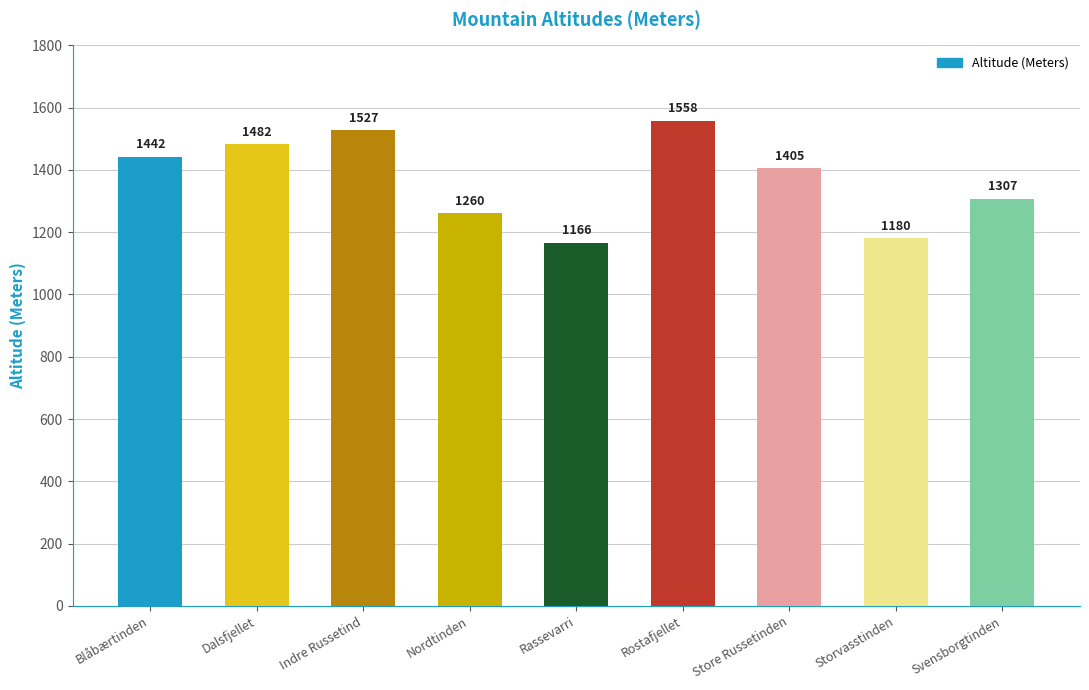

Reading left to right, transcribe all the data shown in this chart.

1442	1482	1527	1260	1166	1558	1405	1180	1307